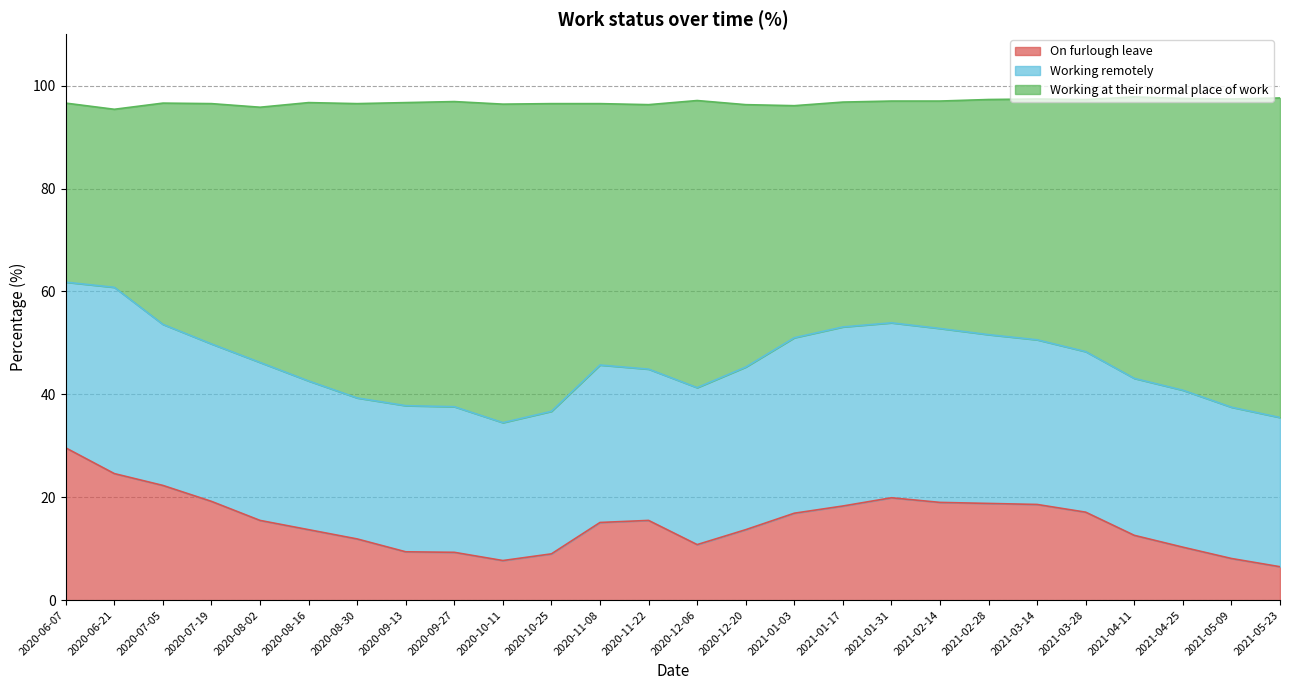

What is the highest value of the On furlough leave series?

29.6